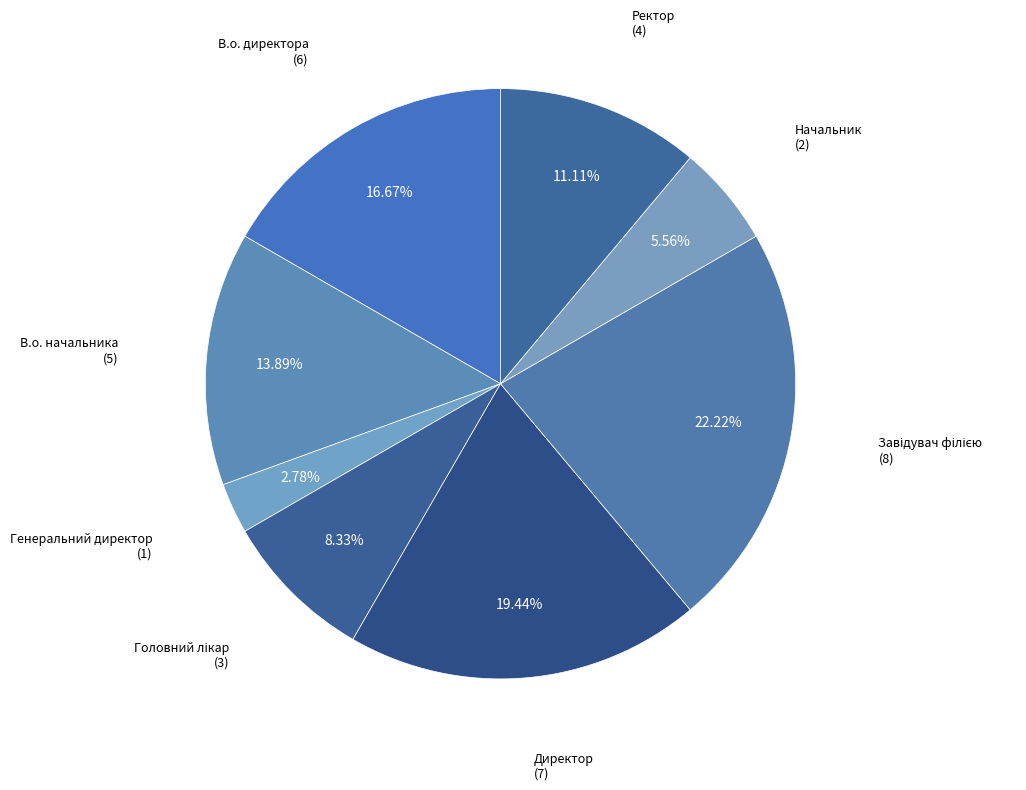

Rank the categories by value from highest to lowest.

Завідувач філією, Директор, В.о. директора, В.о. начальника, Ректор, Головний лікар, Начальник, Генеральний директор